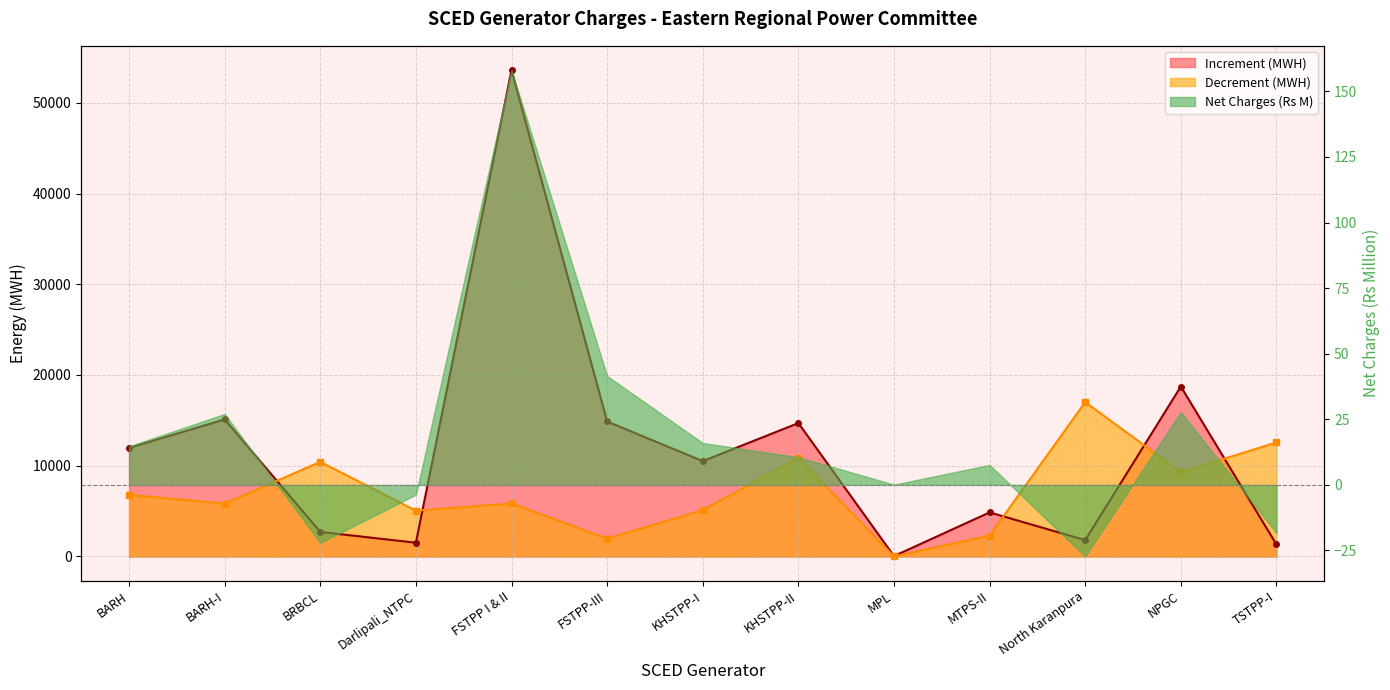

Is it true that Decrement (MWH) equals 7265.3 at North Karanpura?

False